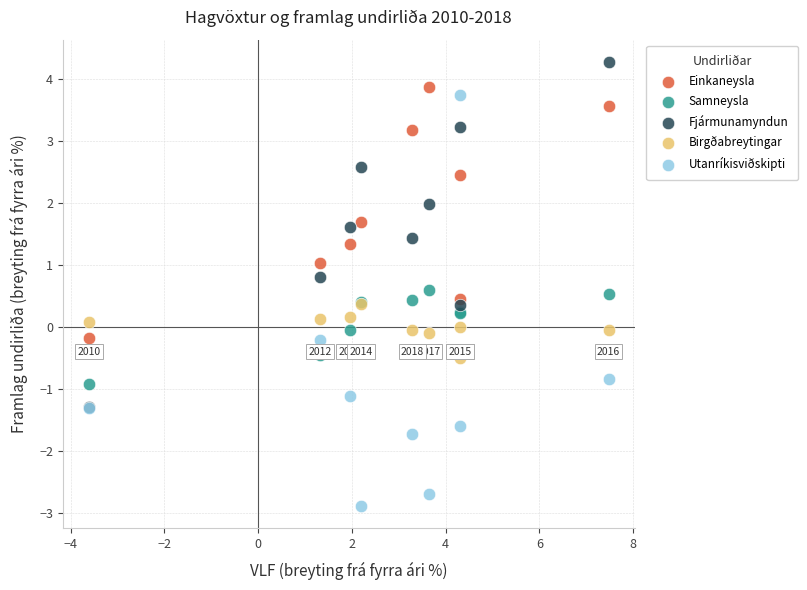

Which series contains the lowest Y value?

Utanríkisviðskipti